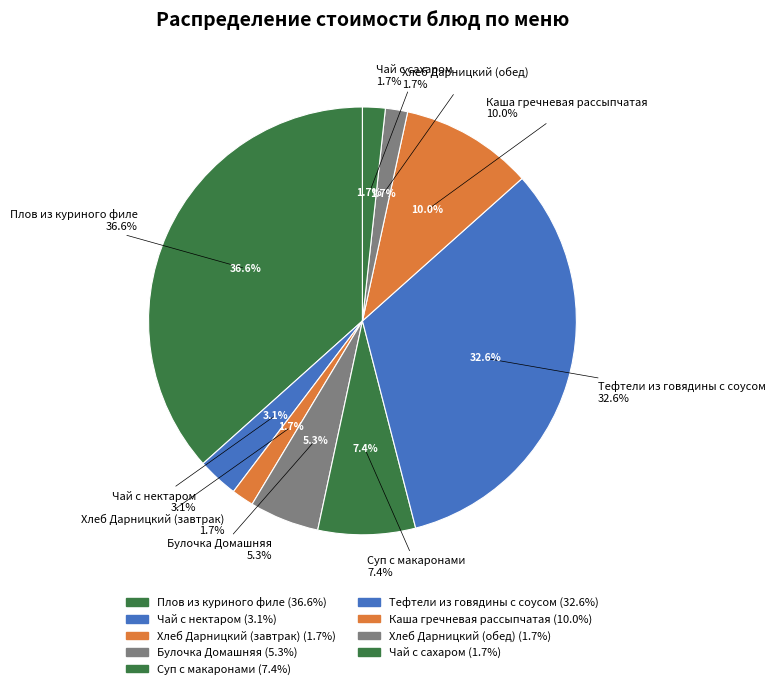

To the nearest percent, what portion does Чай с сахаром represent?

2%